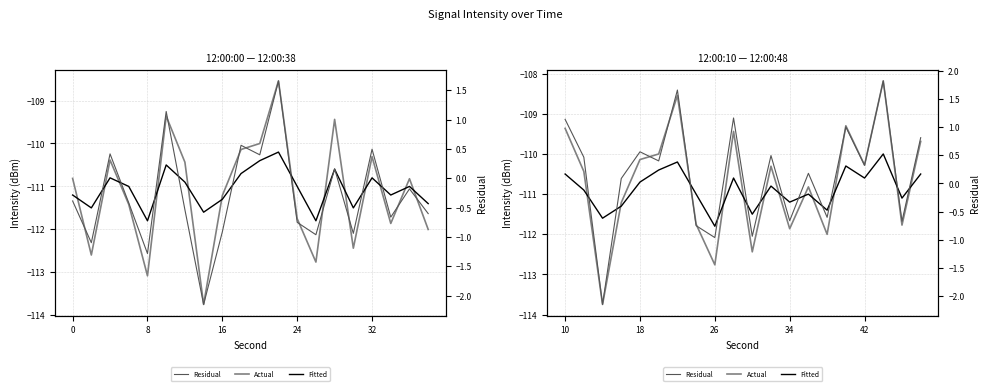

Which series changed the most between 0 and 10?

Actual